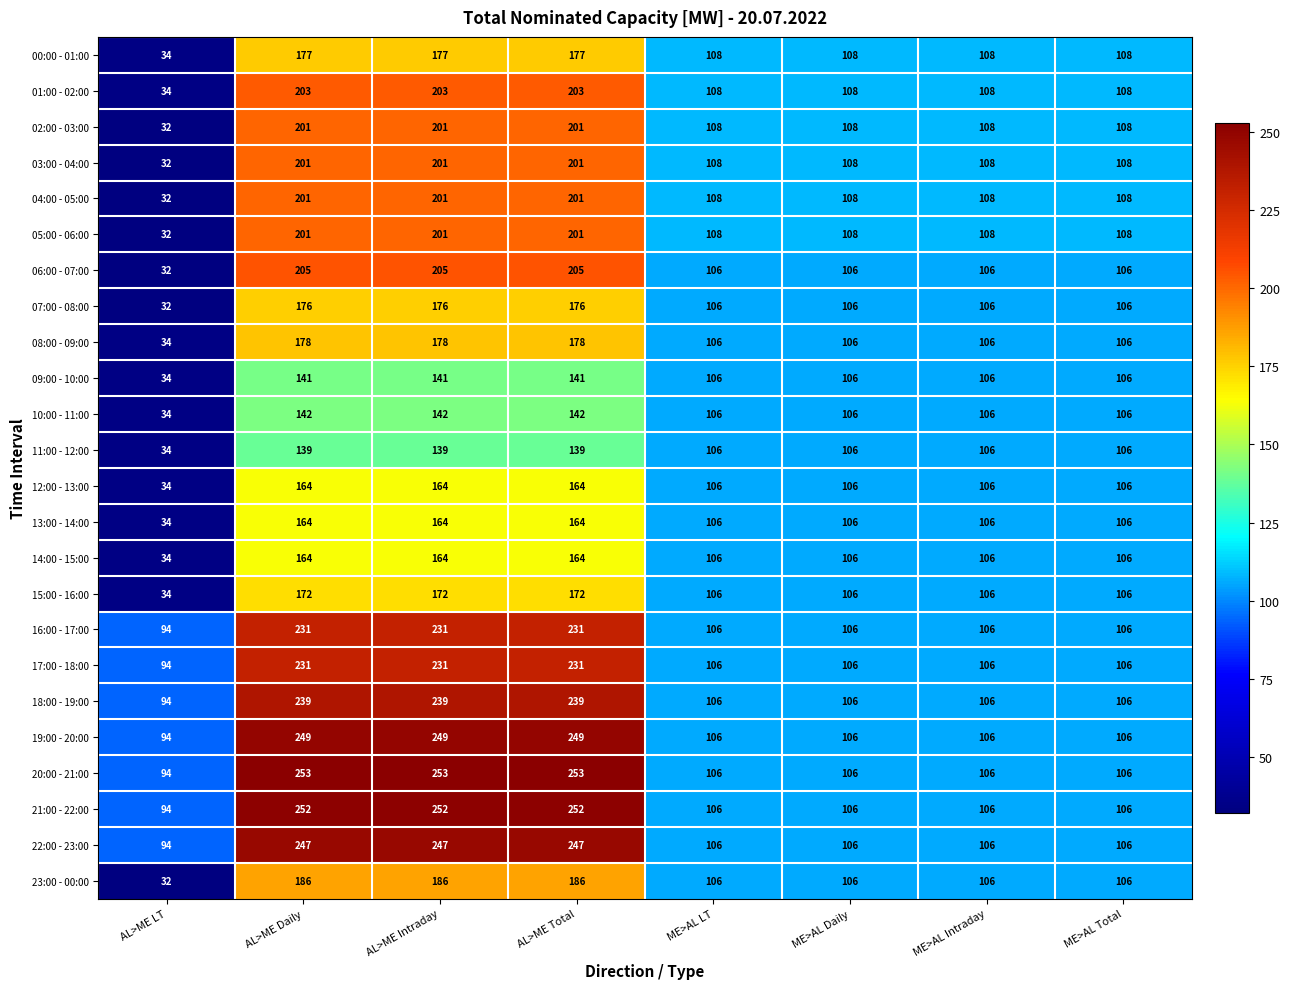

At how many categories does at least one series exceed 70?

8